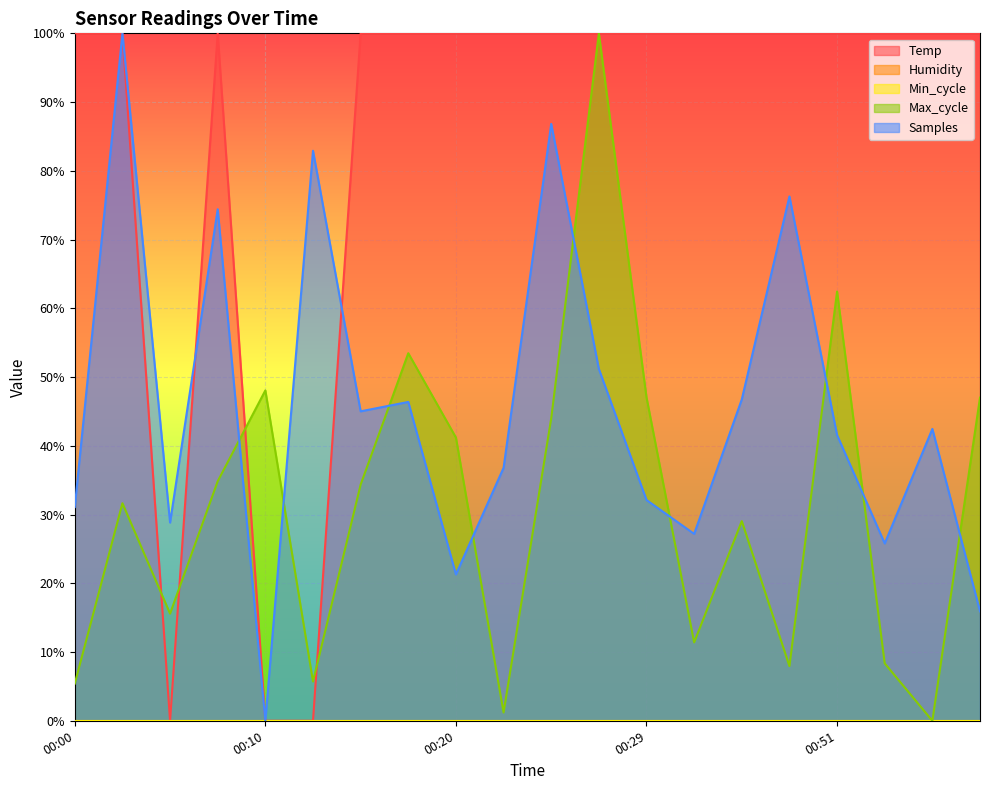

Which series has the widest spread of values?

Temp